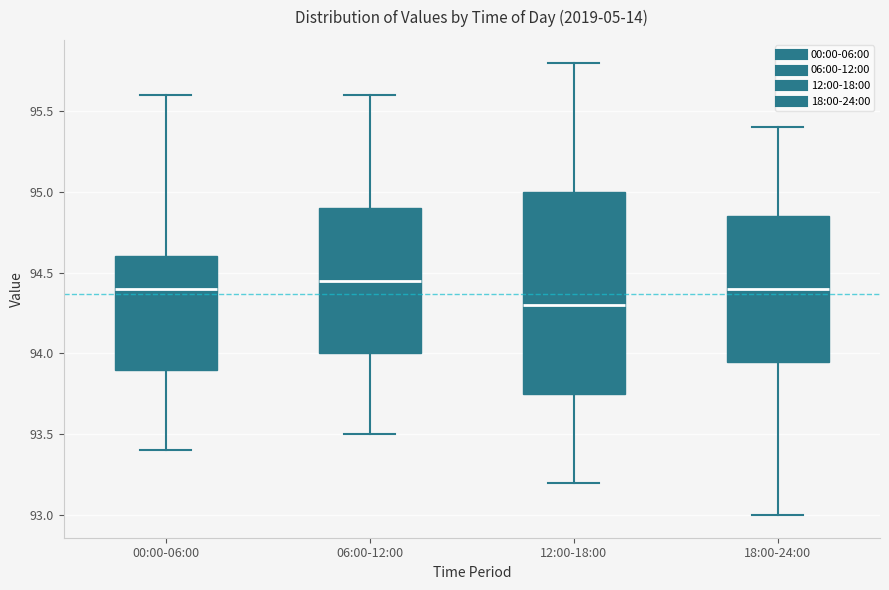

Where does the median line of the box for 18:00-24:00 sit on the y-axis? The values are not printed on the chart, so give them approximately, as read against the axis.

94.40